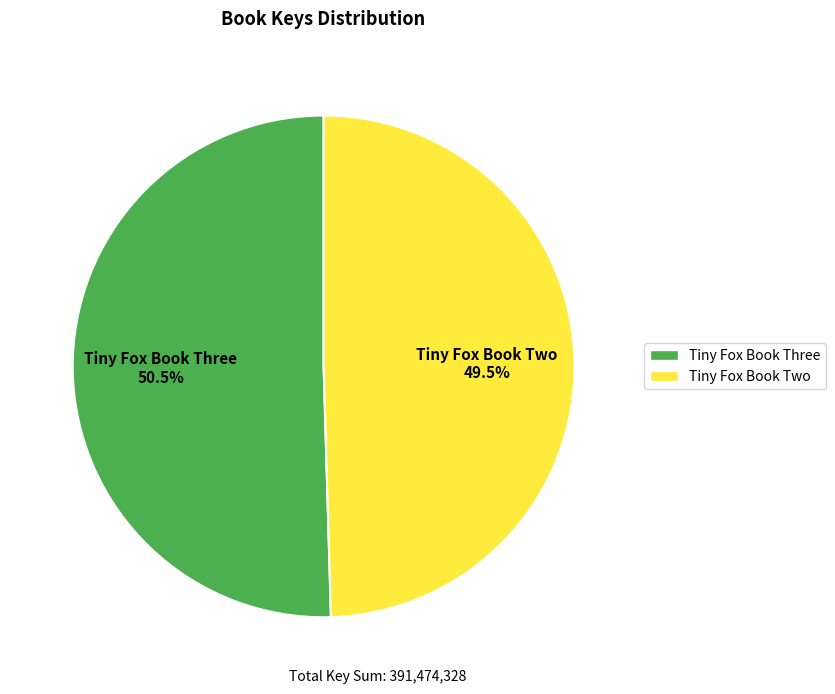

True or false: Tiny Fox Book Three accounts for 58% of the total.

False